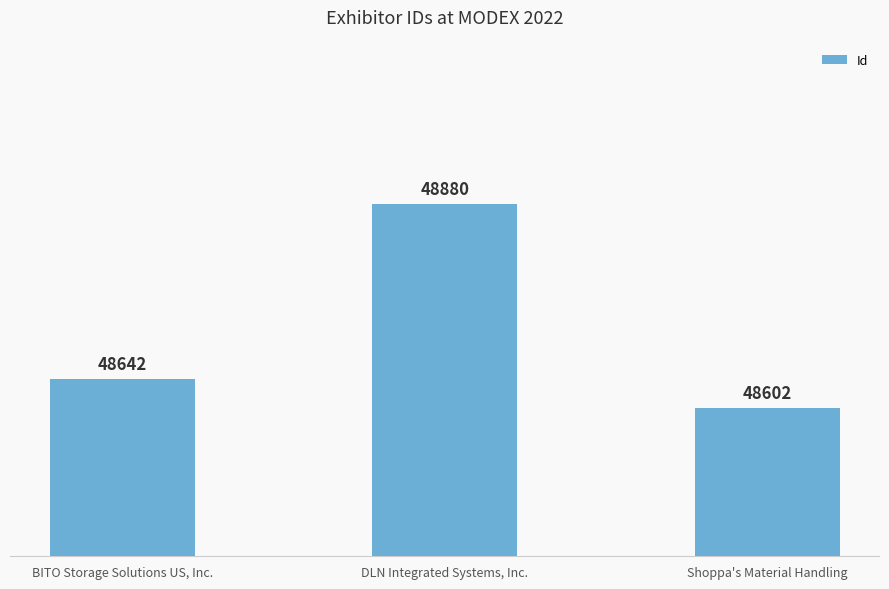

What is the label of the 1st bar from the right?

Shoppa's Material Handling